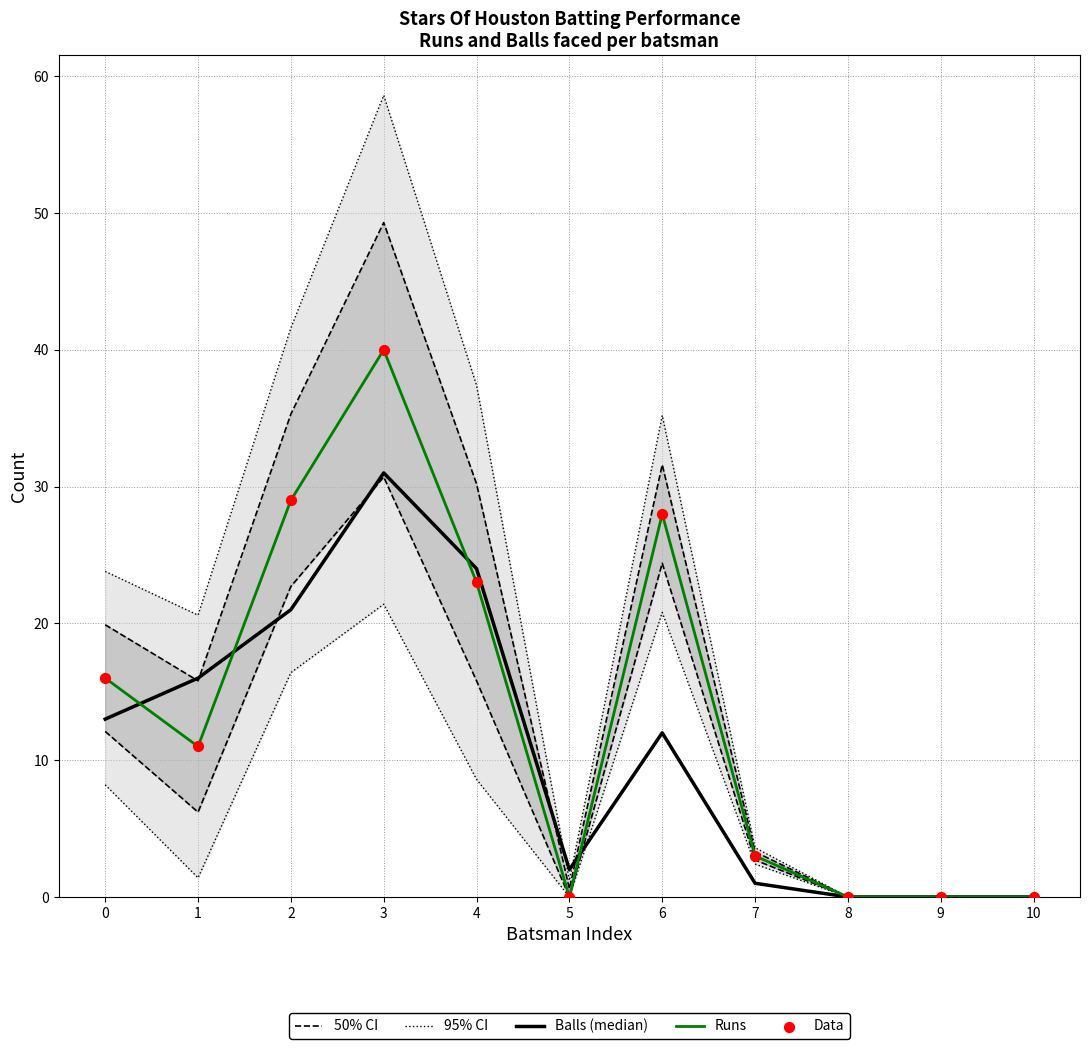

Which series has the largest Y range (max minus min)?

95% CI